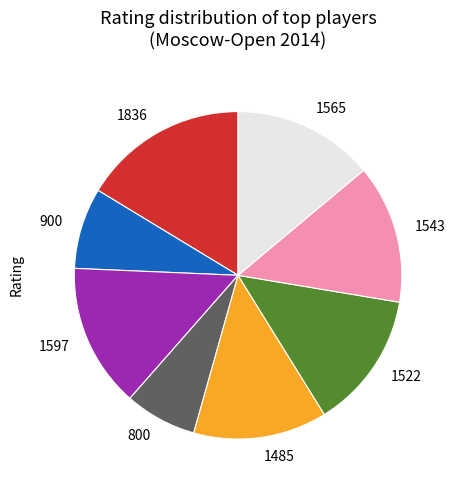

Is it true that 1485 is 13% of the pie?

True